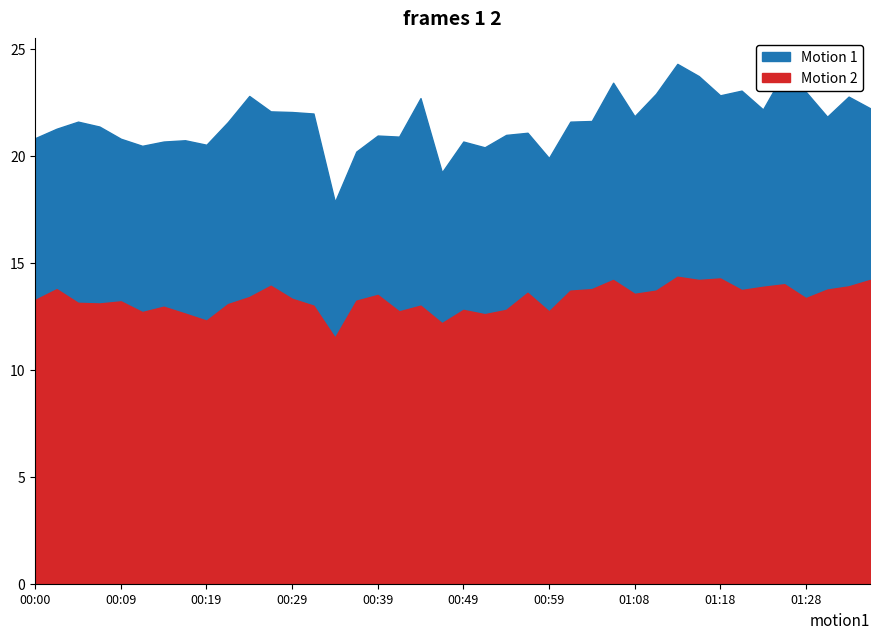

Rank the series by their maximum value, from highest to lowest.

P1, P2